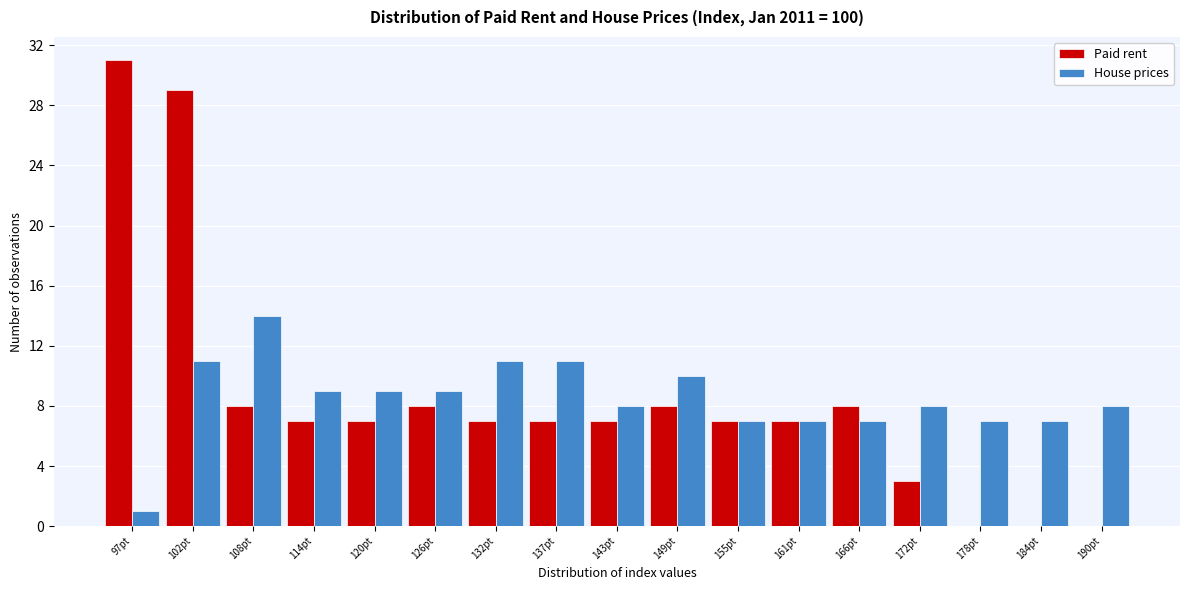

Reading left to right, transcribe this chart: for each range on the x-axis, give the height of each series' bar. Neither the bar edges nor the heights are printed on the chart, so give them approximately, as read against the axes.

94 to 99: Paid rent=31	House prices=1
99 to 105: Paid rent=29	House prices=11
105 to 111: Paid rent=8	House prices=14
111 to 117: Paid rent=7	House prices=9
117 to 123: Paid rent=7	House prices=9
123 to 129: Paid rent=8	House prices=9
129 to 134: Paid rent=7	House prices=11
134 to 140: Paid rent=7	House prices=11
140 to 146: Paid rent=7	House prices=8
146 to 152: Paid rent=8	House prices=10
152 to 158: Paid rent=7	House prices=7
158 to 164: Paid rent=7	House prices=7
164 to 169: Paid rent=8	House prices=7
169 to 175: Paid rent=3	House prices=8
175 to 181: Paid rent=0	House prices=7
181 to 187: Paid rent=0	House prices=7
187 to 193: Paid rent=0	House prices=8